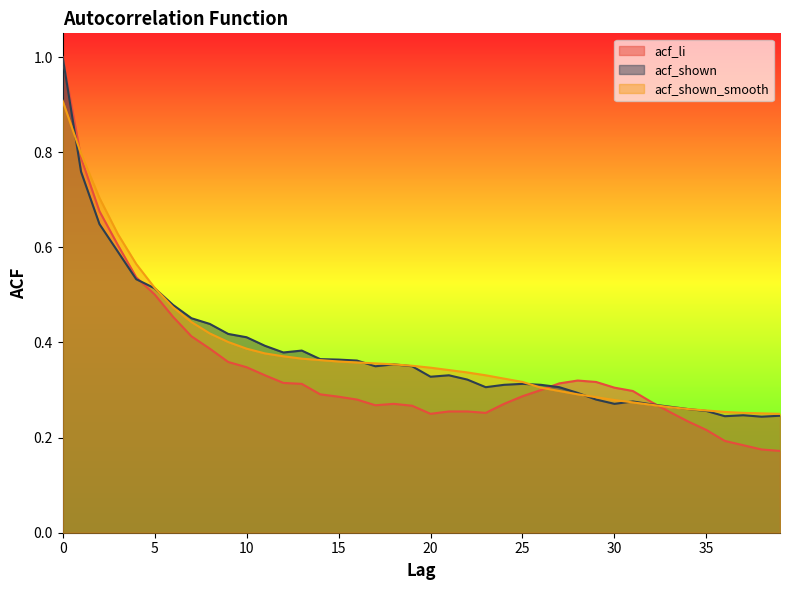

What is the sum of all acf_shown values?

15.2